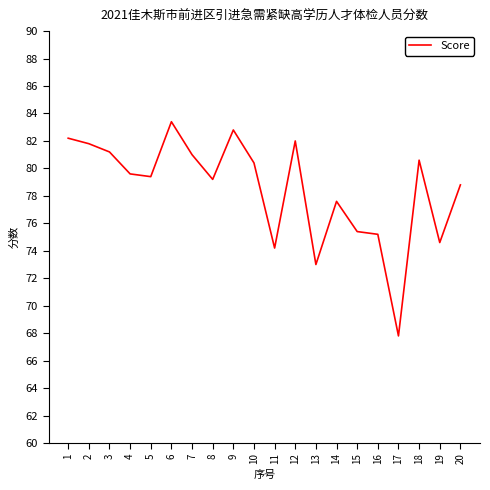

What is the approximate value at 14?

77.6